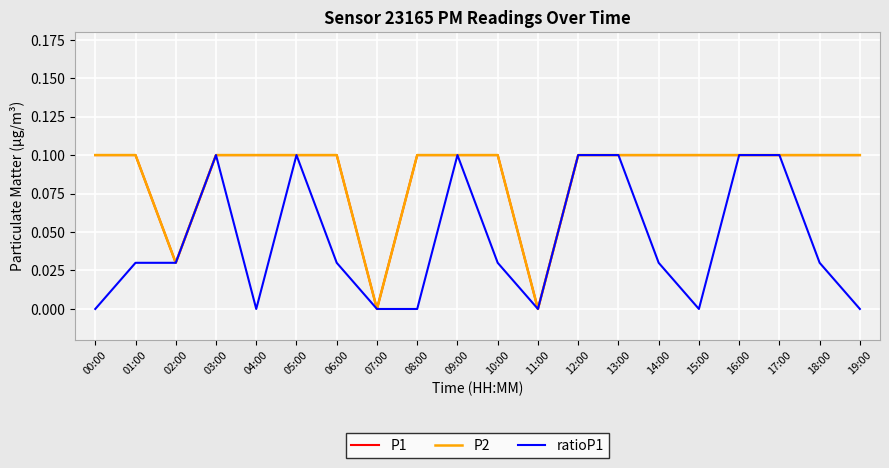

Does the chart have visible grid lines?

Yes